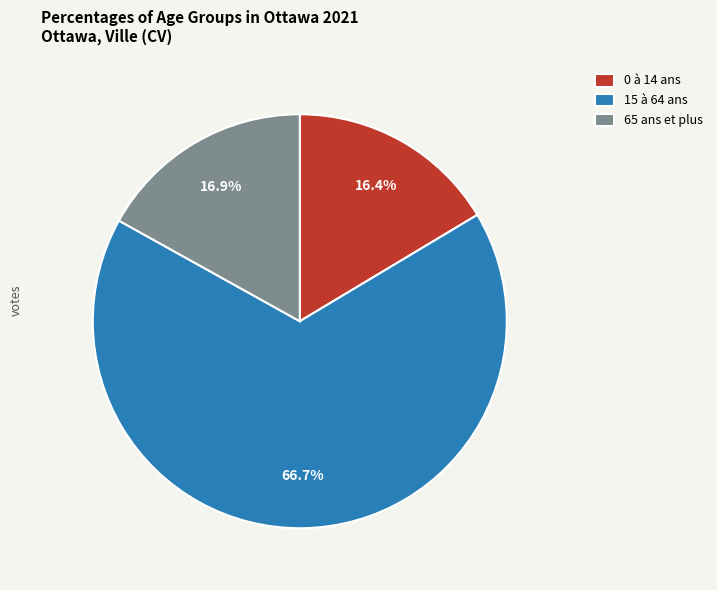

Combined, what portion of the pie is 0 à 14 ans and 65 ans et plus?

33.3%